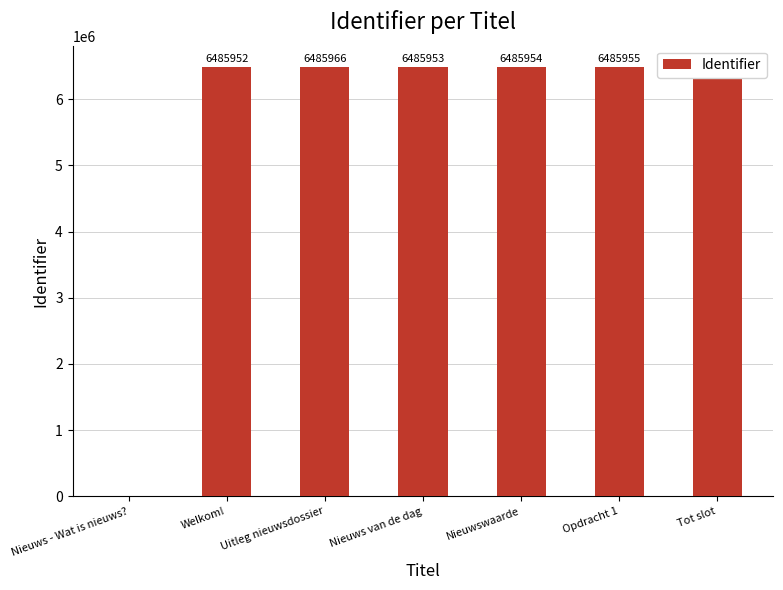

What is the sum of the values at Tot slot and Nieuws van de dag?

12971909